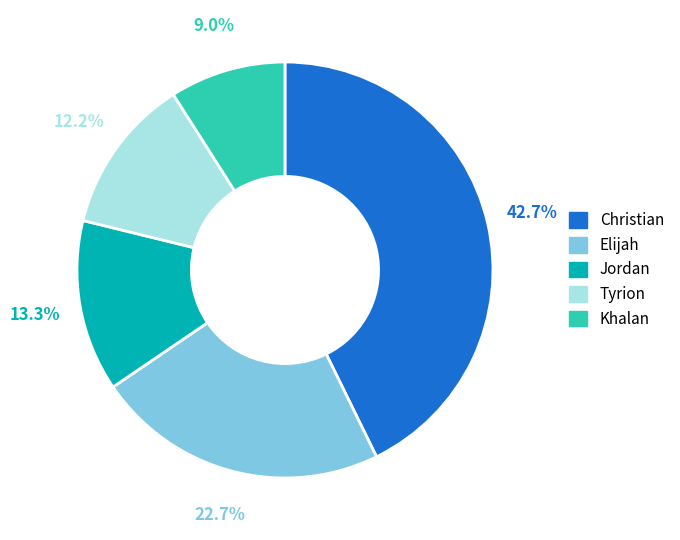

Between Tyrion and Khalan, which is larger?

Tyrion